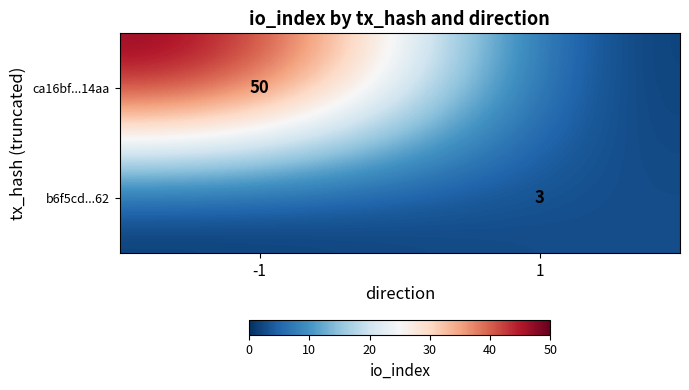

Count the number of data series in this chart.

2